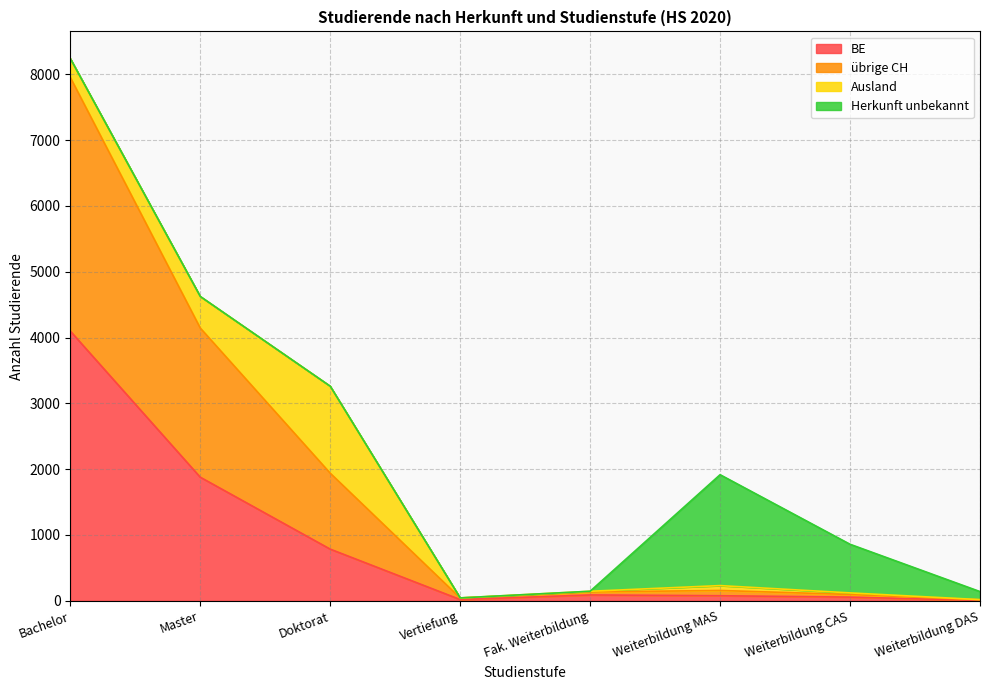

Which category has the highest value in the übrige CH series?

Bachelor